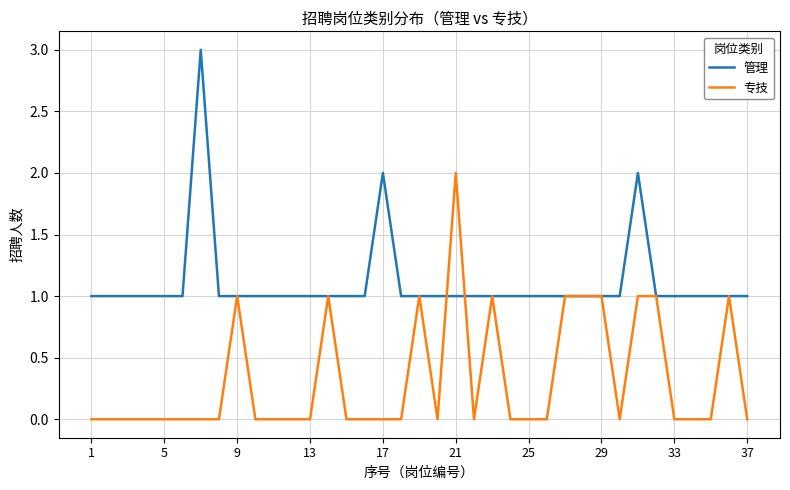

Rank the series by their maximum value, from lowest to highest.

专技, 管理